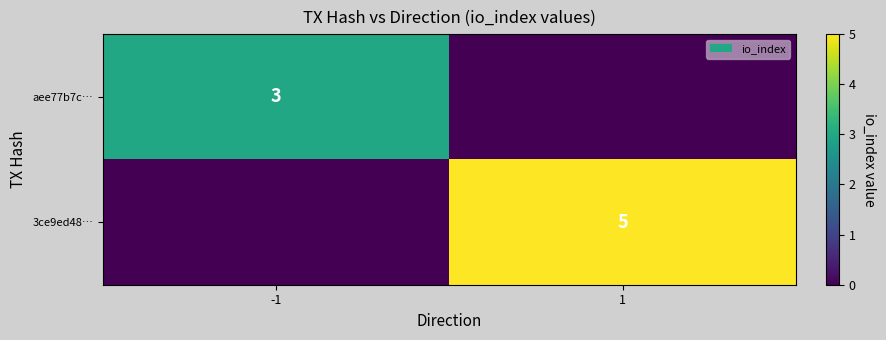

True or false: aee77b7c… has a value of 3 at -1.

True